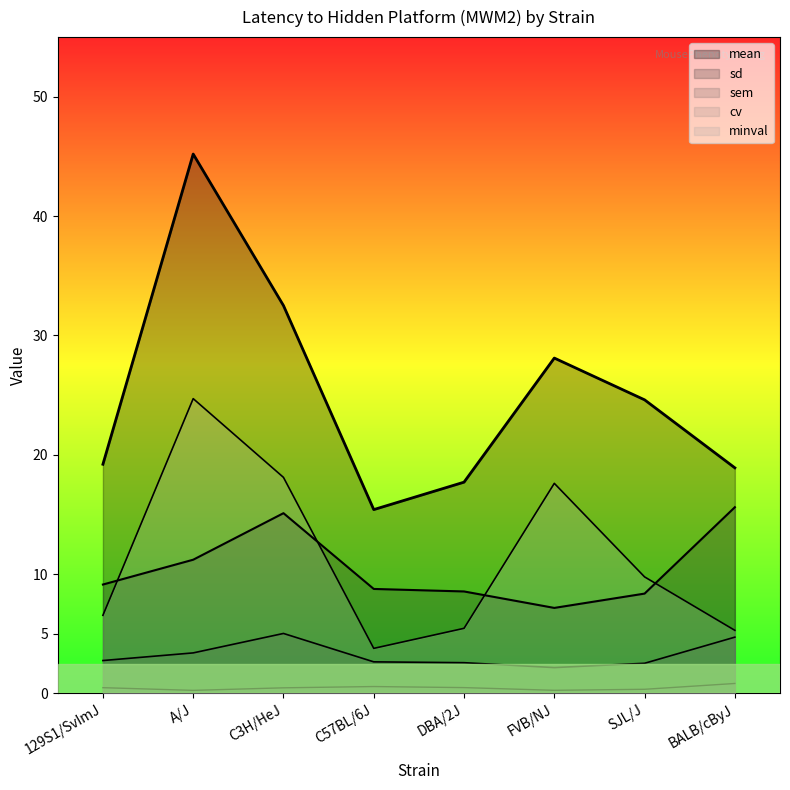

Where is the first local minimum for cv?

A/J